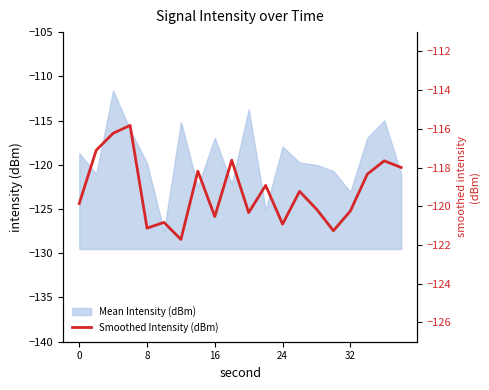

What is the maximum value for Mean Intensity (dBm)?

-111.6